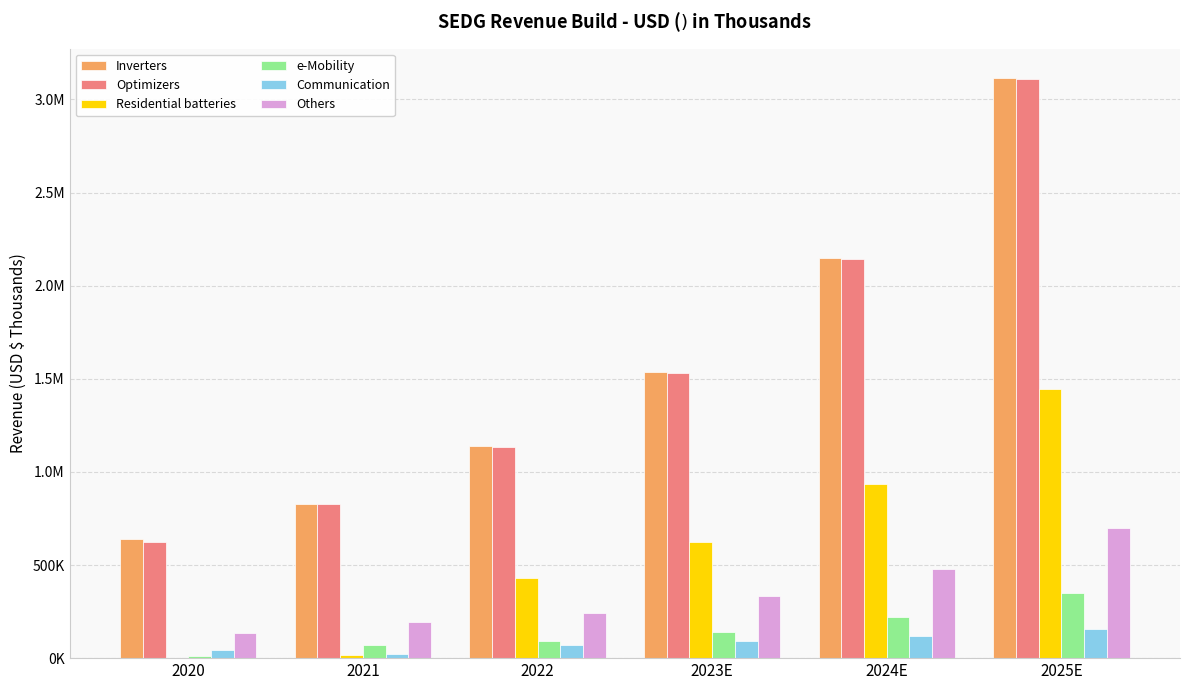

True or false: Residential batteries has a value of 701297.6 at 2022.

False